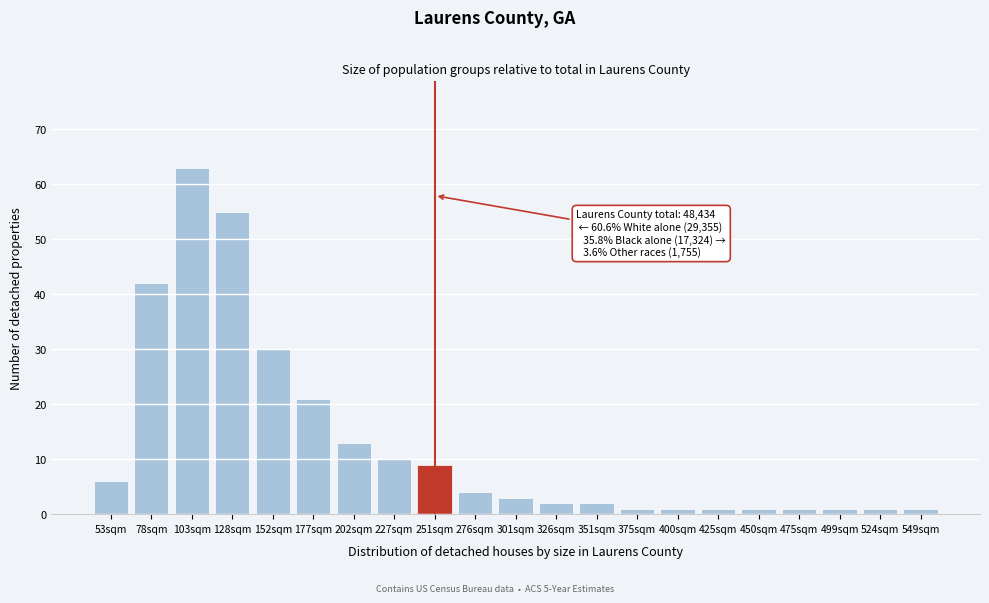

Reading left to right, list all the values displayed in this chart.

53sqm=6	78sqm=42	103sqm=63	128sqm=55	152sqm=30	177sqm=21	202sqm=13	227sqm=10	251sqm=9	276sqm=4	301sqm=3	326sqm=2	351sqm=2	375sqm=1	400sqm=1	425sqm=1	450sqm=1	475sqm=1	499sqm=1	524sqm=1	549sqm=1